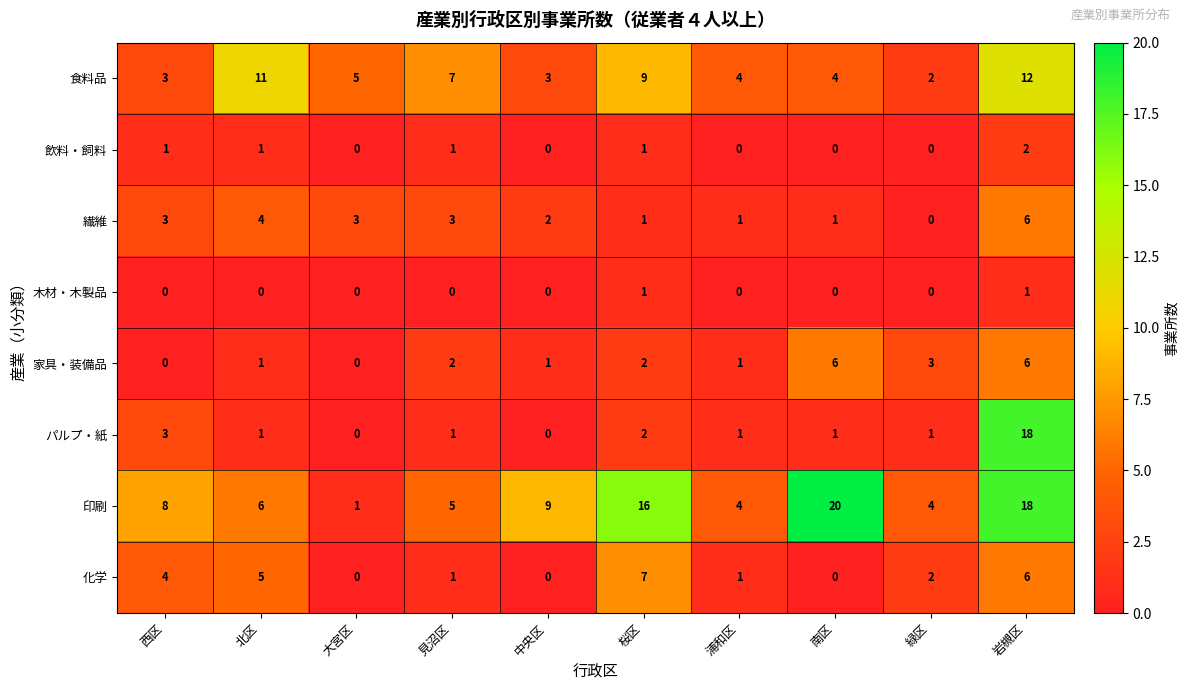

Which series has the widest spread of values?

印刷